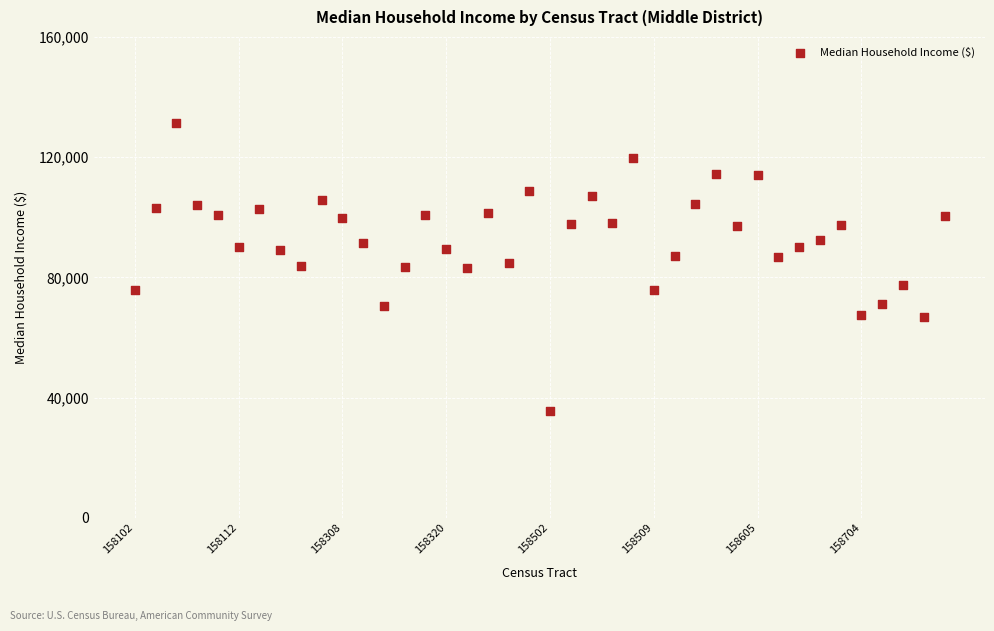

What is the range of Y values (max minus min)?

95726